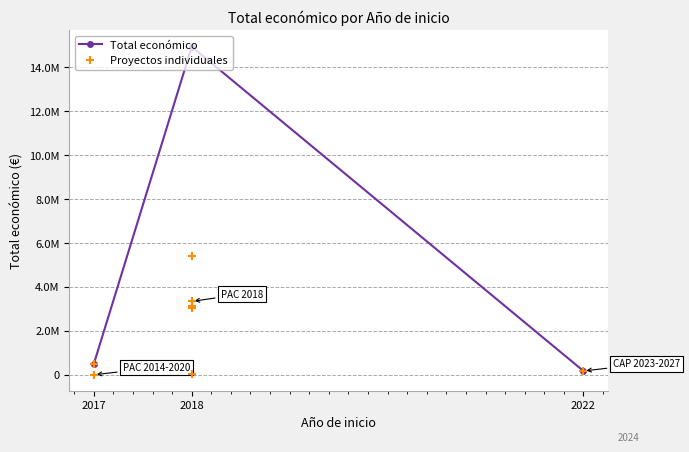

At which category does the chart reach its minimum across all series?

2017